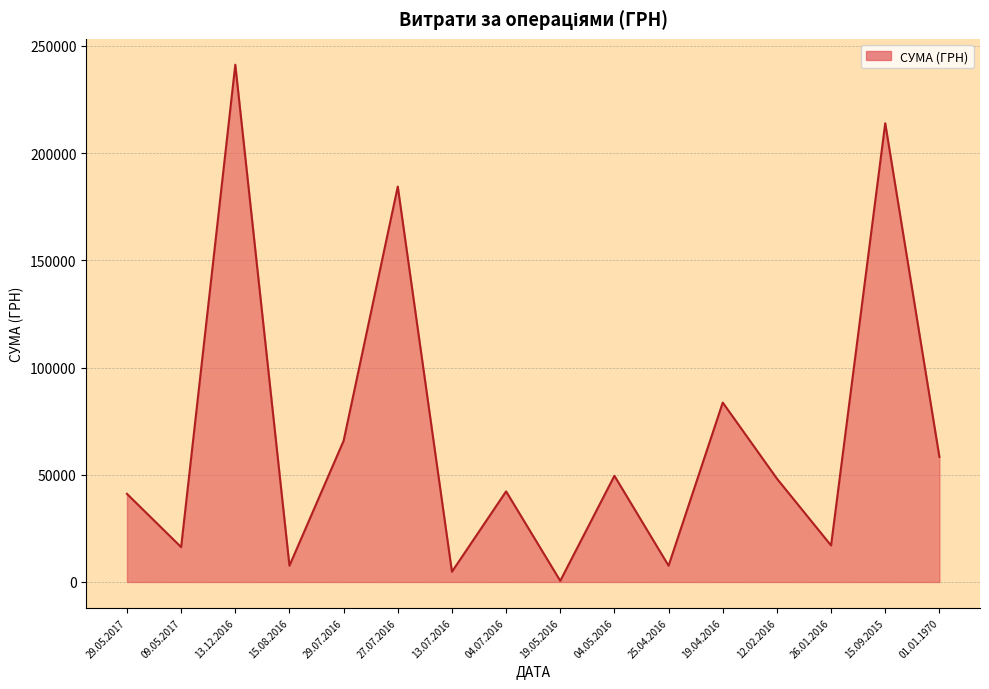

Where is the data nearest to the value 120893?

19.04.2016